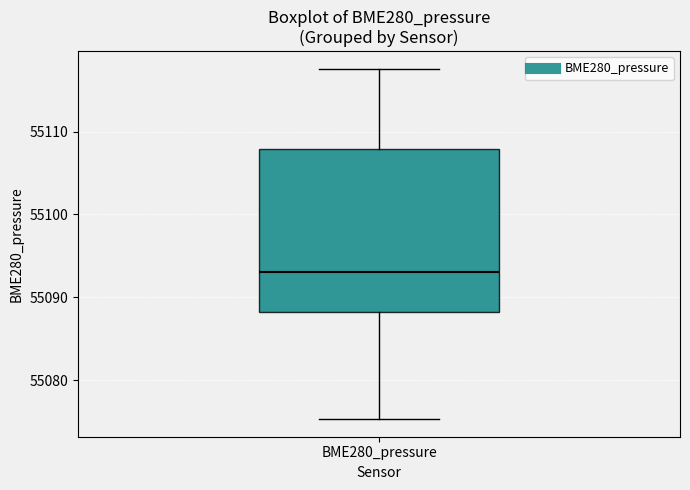

Read this box plot against the y-axis: the position of the median line, the range covered by the box, and the ends of both whiskers. The values are not printed on the chart, so give them approximately, as read against the axis.

median 55093, box 55088 to 55108, whiskers 55075 to 55118